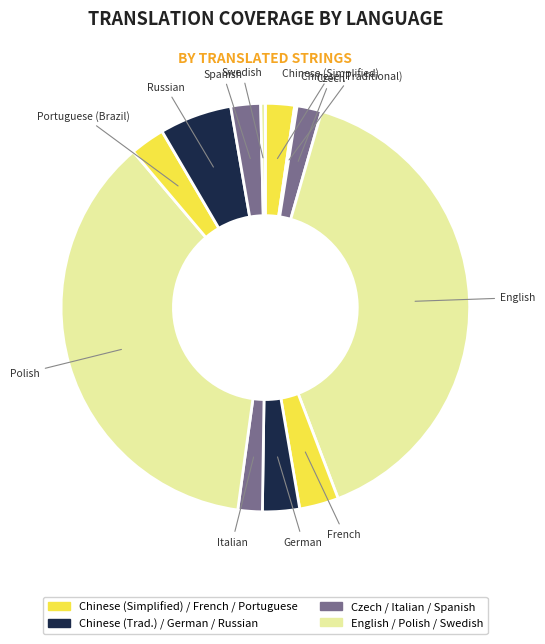

Between German and Spanish, which is larger?

German